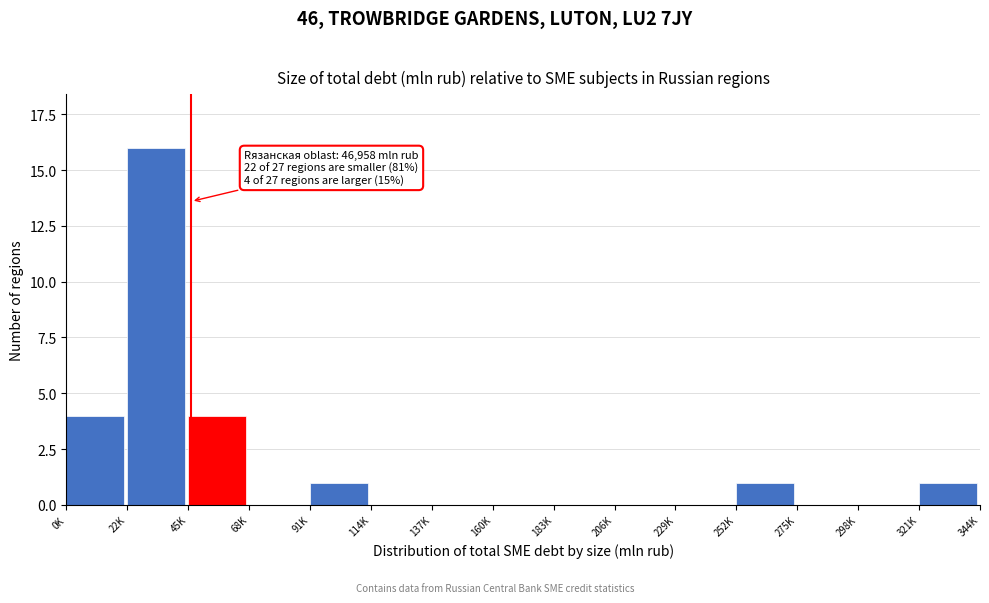

Reading left to right, what are all the values shown in this chart?

0K=4	22K=16	45K=4	68K=0	91K=1	114K=0	137K=0	160K=0	183K=0	206K=0	229K=0	252K=1	275K=0	298K=0	321K=1